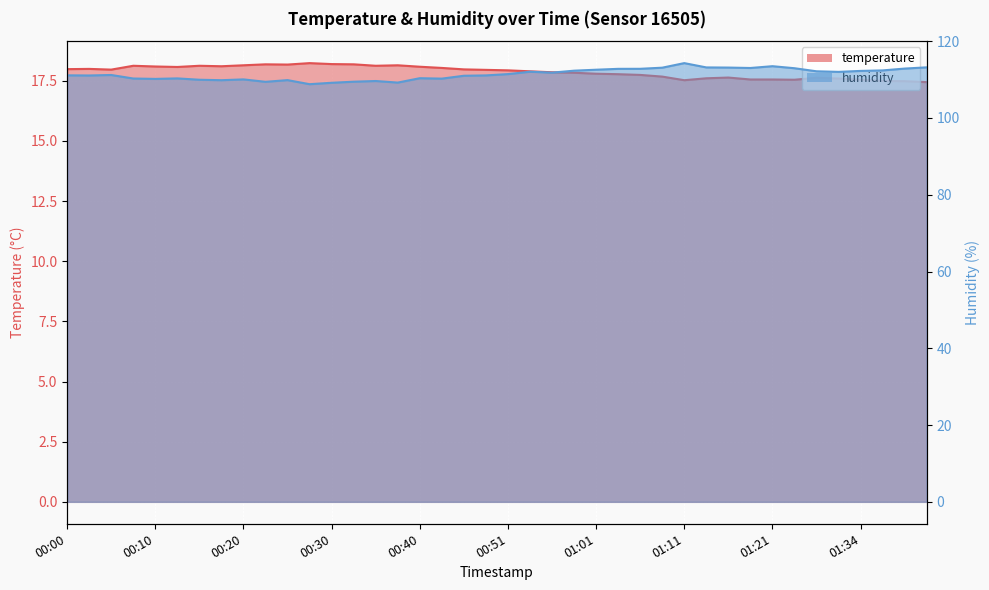

What is the difference between the maximum and second lowest values in the humidity series?

5.1